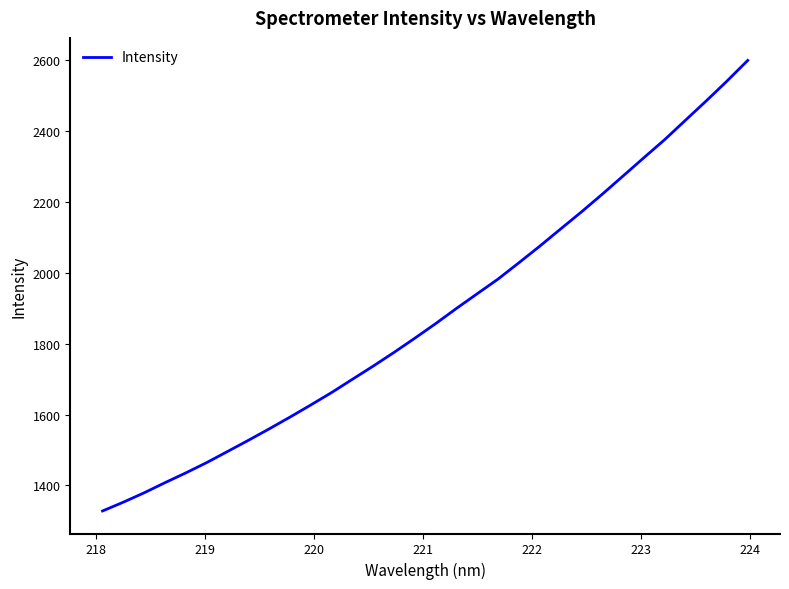

What is the maximum value shown in the chart?

2600.0